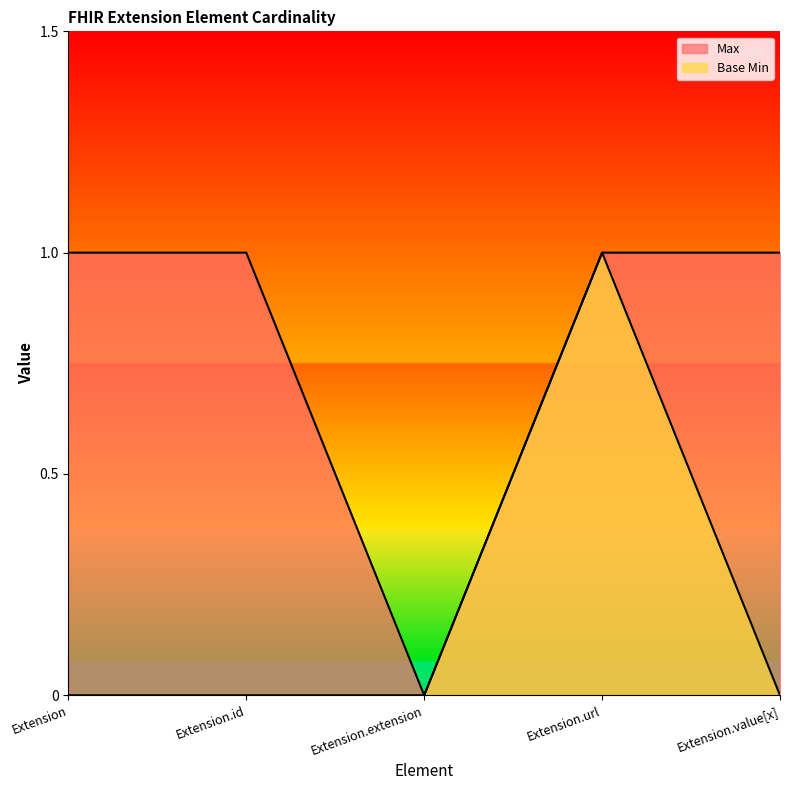

What are all the series names shown in the legend?

Max, Base Min